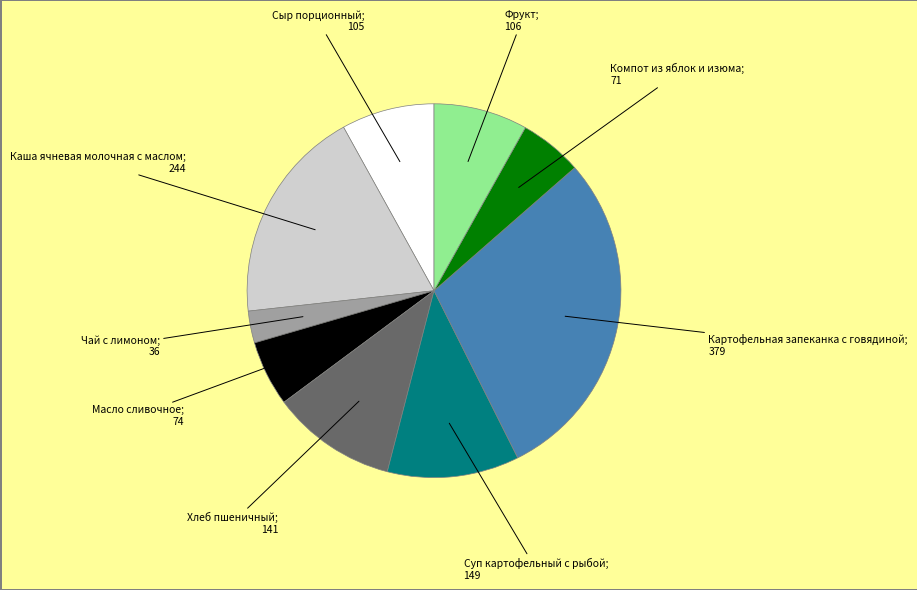

Does any single category account for the majority?

No